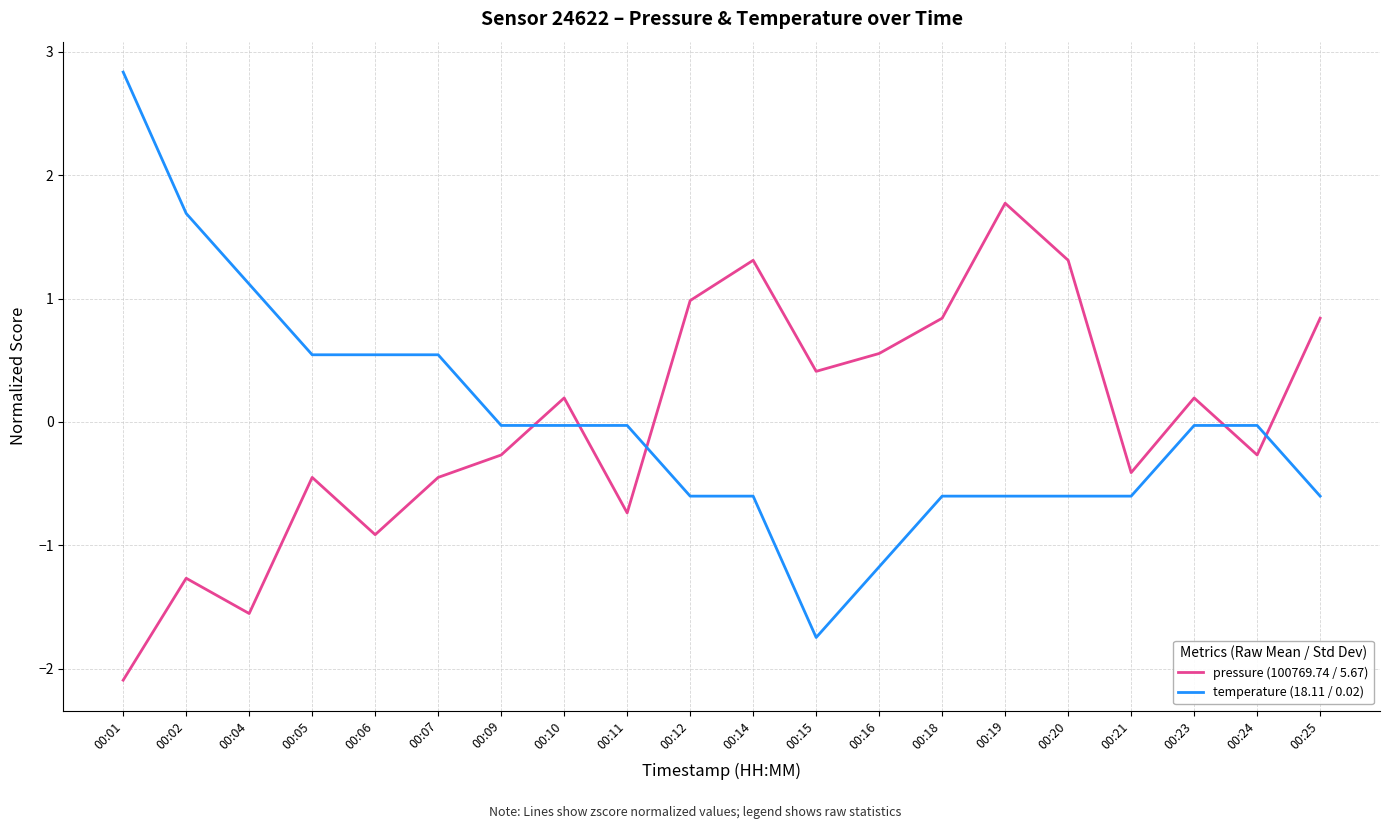

What are all the series names shown in the legend?

pressure (100769.74 / 5.67), temperature (18.11 / 0.02)